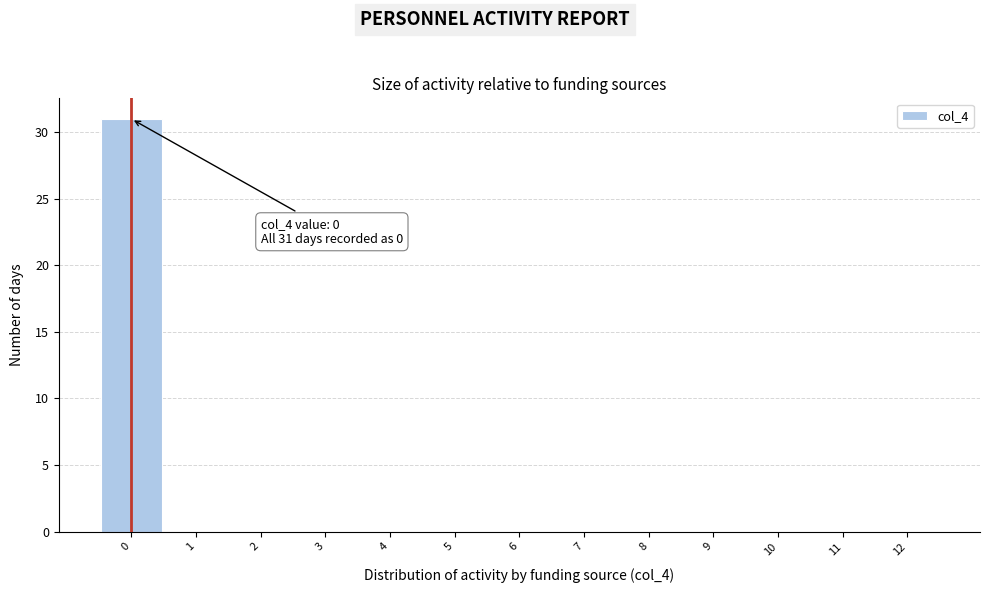

Which range on the x-axis has the tallest bar?

-0.5 to 0.5